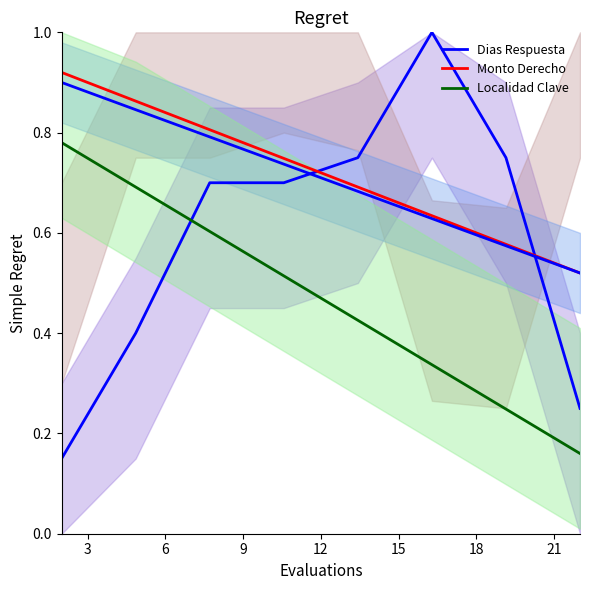

True or false: Monto Derecho and Localidad Clave intersect in this chart.

False